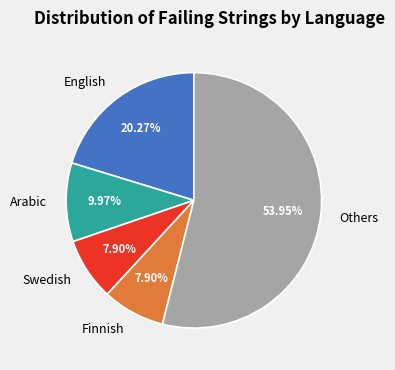

Combined, do Swedish and Arabic account for over 50%?

No